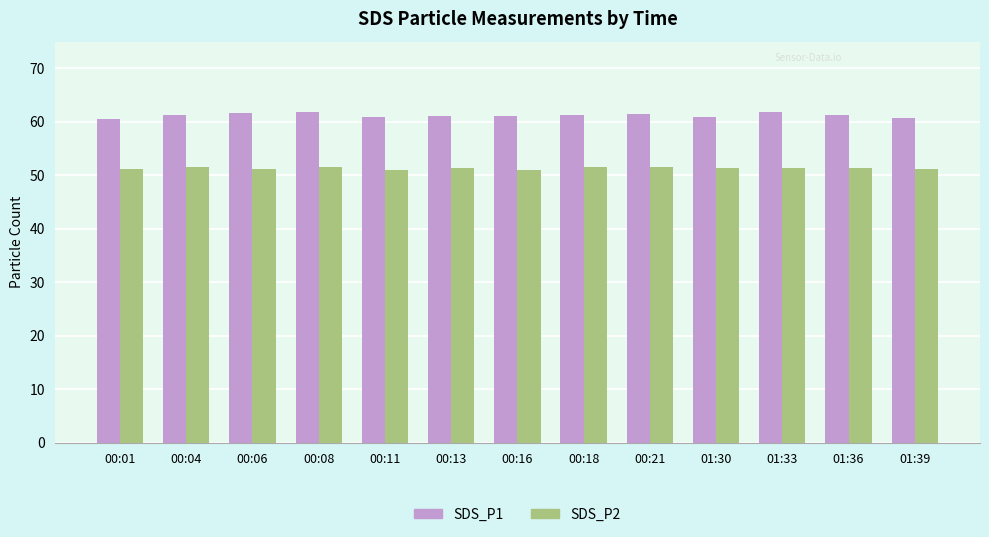

Rank the series by their average value, from highest to lowest.

SDS_P1, SDS_P2